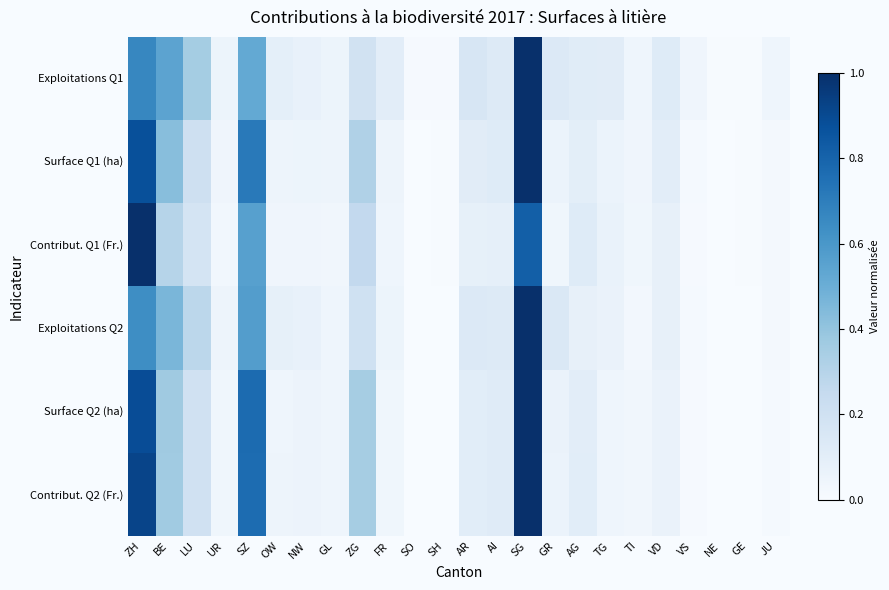

Which label corresponds to the largest value in the chart?

ZH